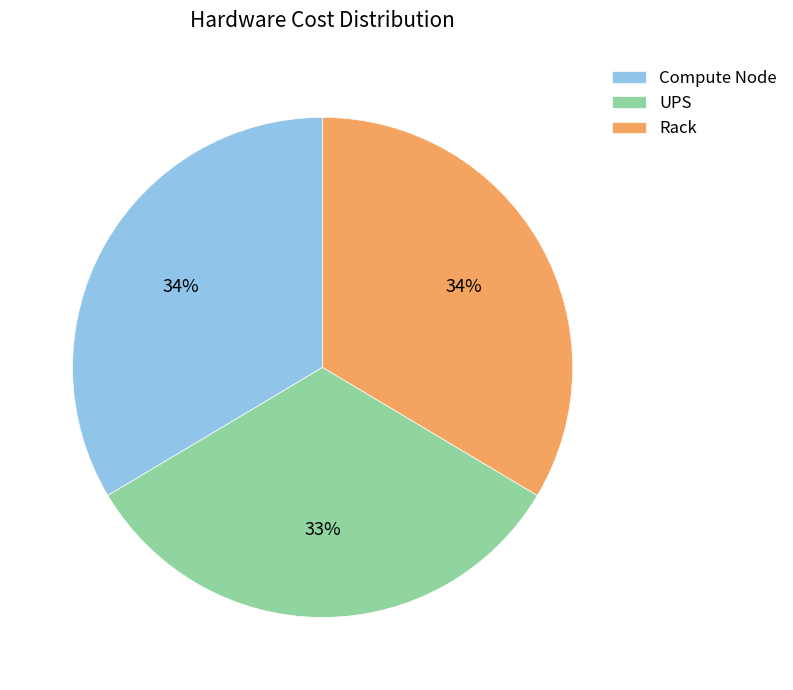

Does any single category account for the majority?

No